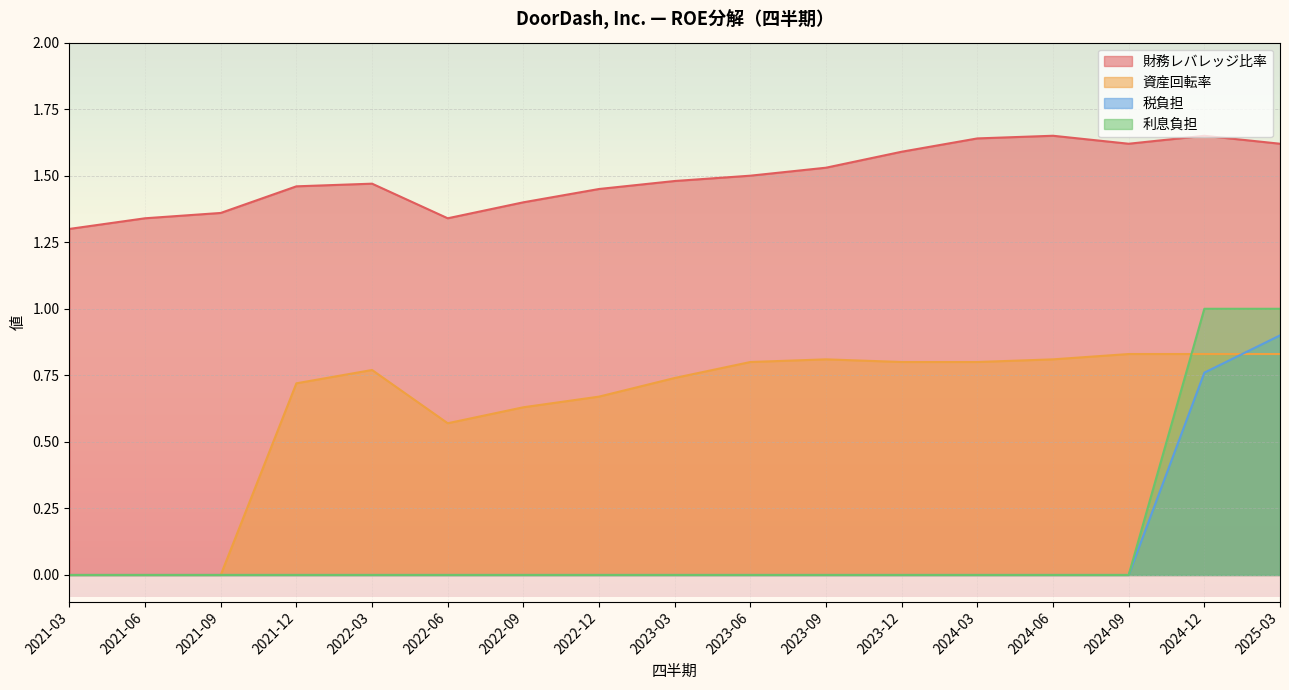

True or false: 税負担 and 利息負担 cross at least once.

False